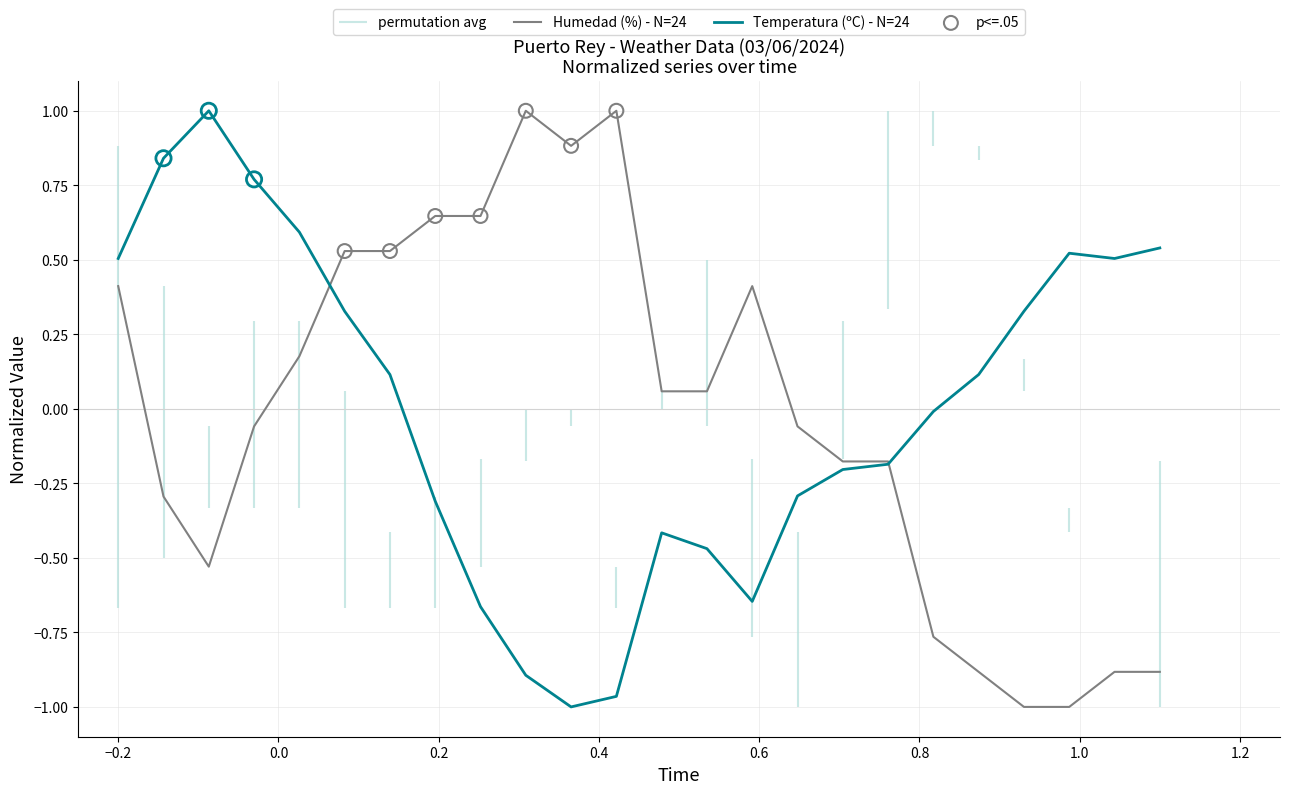

Is the value of Temperatura (ºC) - N=24 at 17 greater than the value of Humedad (%) - N=24 at 18?

Yes